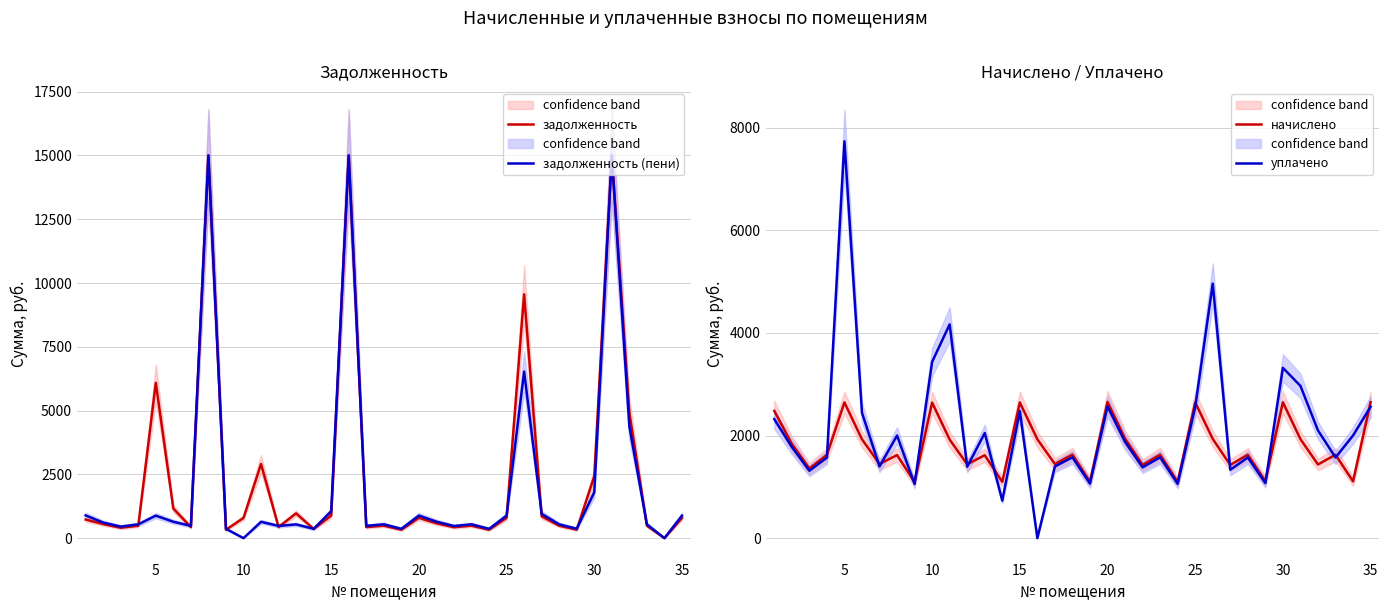

Reading left to right, what are all the values shown in this chart?

задолженность: 729.1	552.0	408.2	487.6	6087.5	1158.2	434.3	15000.0	328.1	793.9	2908.3	436.6	971.4	359.4	884.2	15000.0	434.3	489.4	330.6	797.7	582.8	429.1	489.4	328.8	796.8	9556.4	857.4	487.4	333.4	2425.1	15000.0	4912.0	488.5	0.0	795.8
задолженность (пени): 889.9	612.3	452.7	540.8	881.6	642.3	481.7	15000.0	365.1	0.0	640.2	479.7	538.7	365.7	1054.4	15000.0	481.7	542.9	366.7	884.8	646.5	475.5	542.9	364.7	881.6	6529.5	951.0	541.5	369.9	1794.4	15000.0	4375.3	541.8	0.0	882.7
начислено: 2480.2	1836.8	1358.2	1622.4	2644.9	1927.0	1445.2	1619.3	1094.0	2641.8	1920.8	1439.0	1616.2	1097.1	2644.9	1927.0	1445.2	1628.6	1100.2	2654.2	1939.4	1426.6	1628.6	1094.0	2644.9	1933.2	1426.6	1625.5	1109.5	2648.0	1930.1	1435.9	1625.5	1106.5	2648.0
уплачено: 2319.2	1776.5	1313.6	1569.1	7734.2	2442.8	1397.8	2000.0	1056.9	3435.7	4166.6	1391.8	2048.8	731.4	2474.9	0.0	1397.8	1575.1	1064.1	2567.3	1875.7	1379.8	1575.1	1058.1	2556.1	4960.0	1332.9	1571.4	1073.1	3319.4	2967.6	2100.0	1572.1	2000.0	2561.1